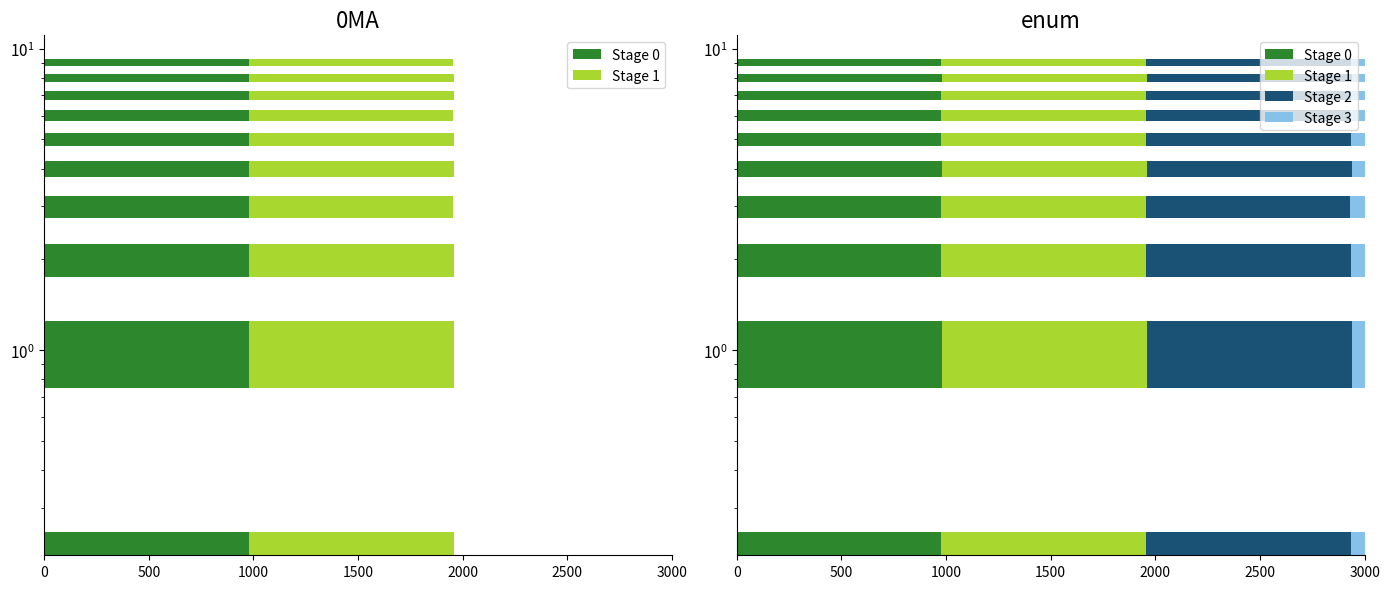

What is the spread (max minus min) of values at 8?

2